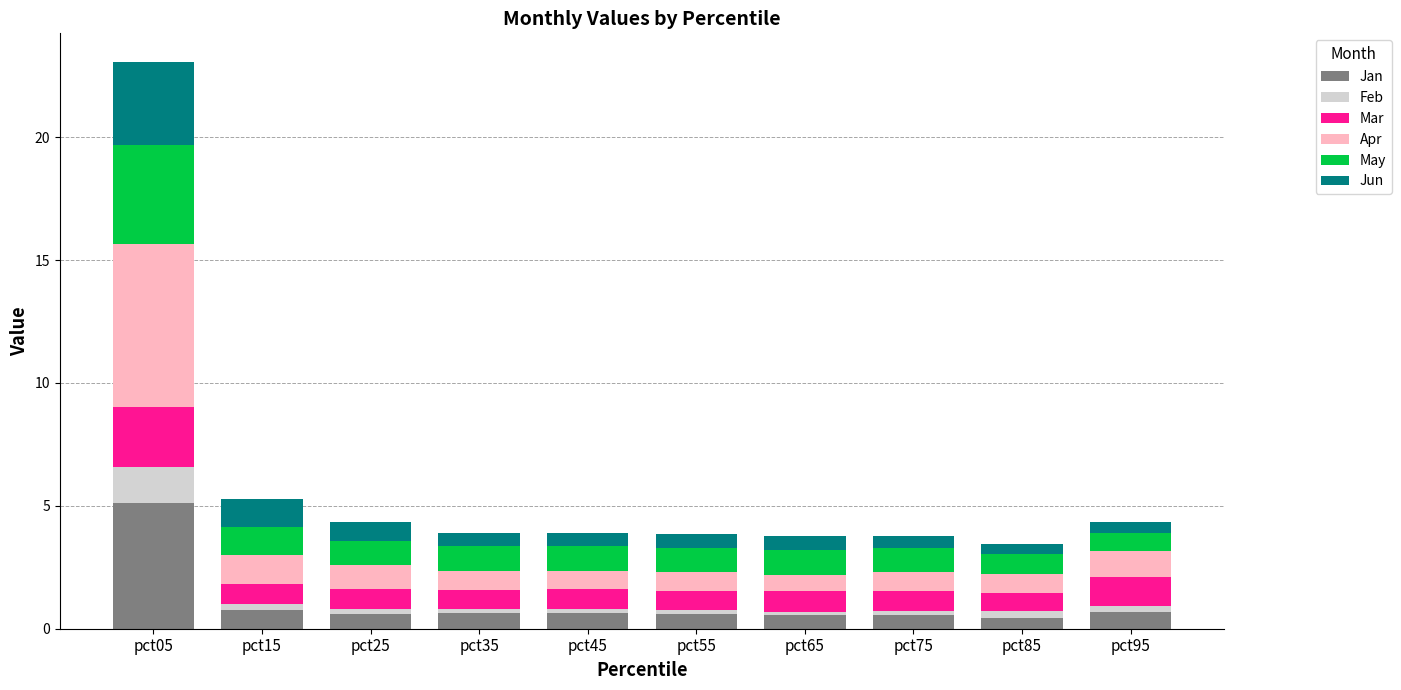

What is the difference between the maximum and minimum values in the Jan series?

4.7